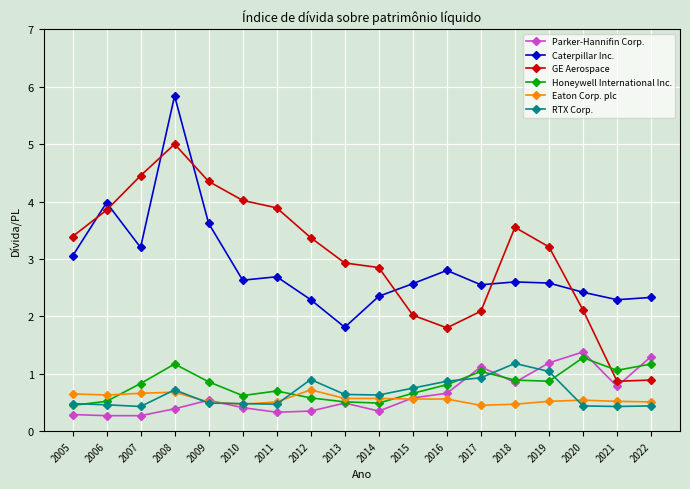

What is the value of the Eaton Corp. plc point at the 14th from the left?

0.5